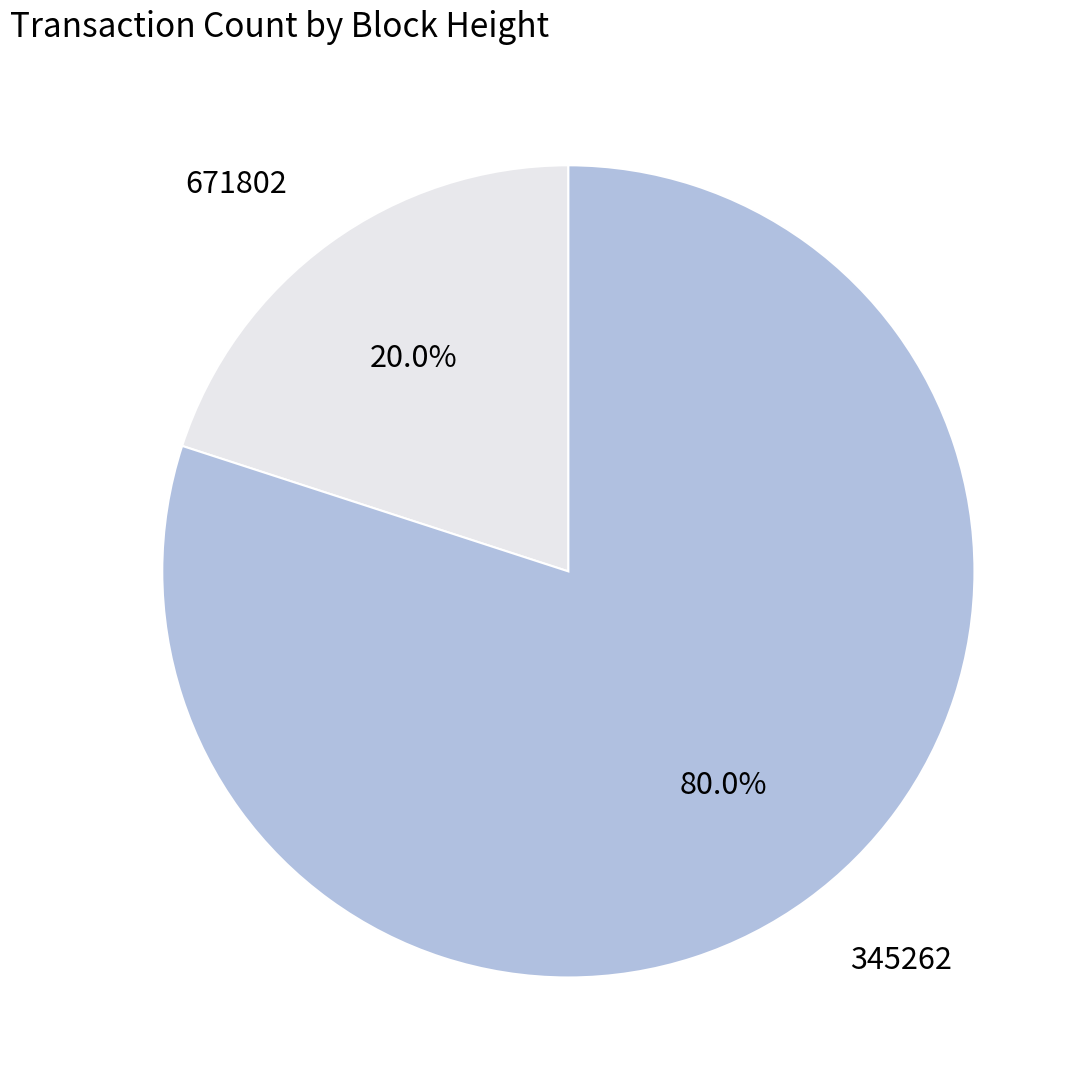

Does 345262 represent more than half of the total?

Yes